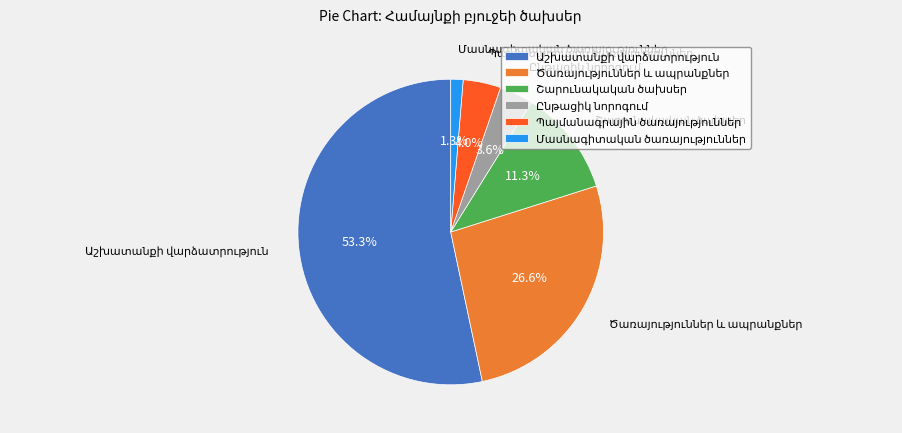

Count the number of slices in the pie.

6